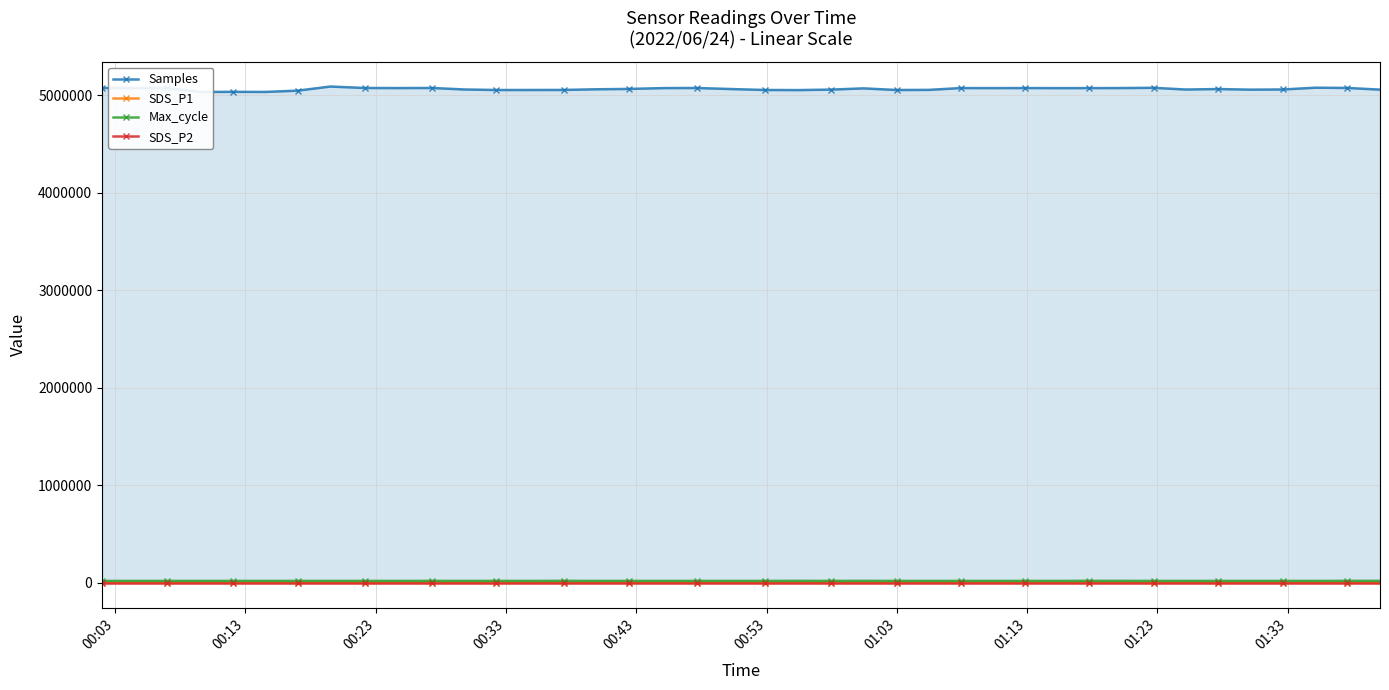

True or false: Max_cycle and SDS_P1 intersect in this chart.

False